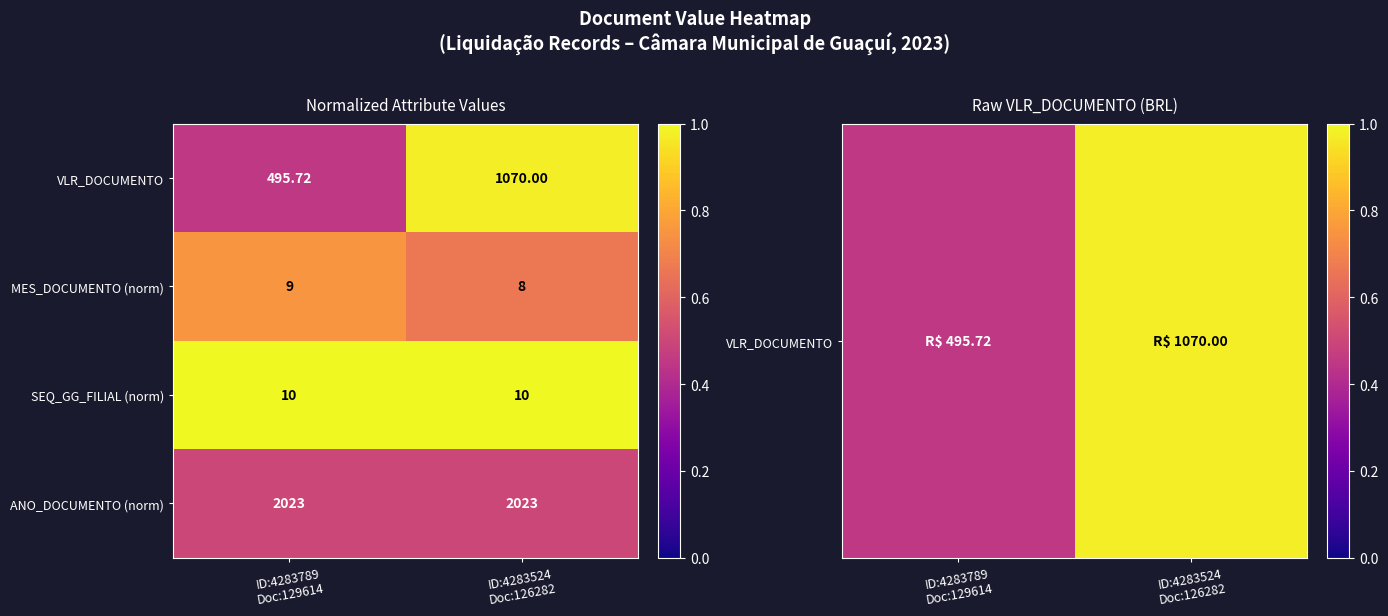

Which series has the largest total across all categories?

ANO_DOCUMENTO (norm)